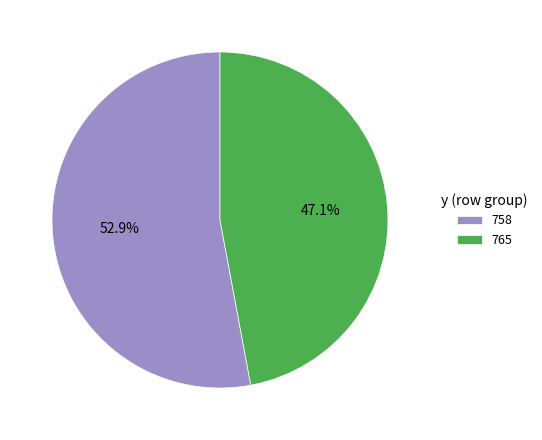

Which category has the biggest portion of the pie?

758